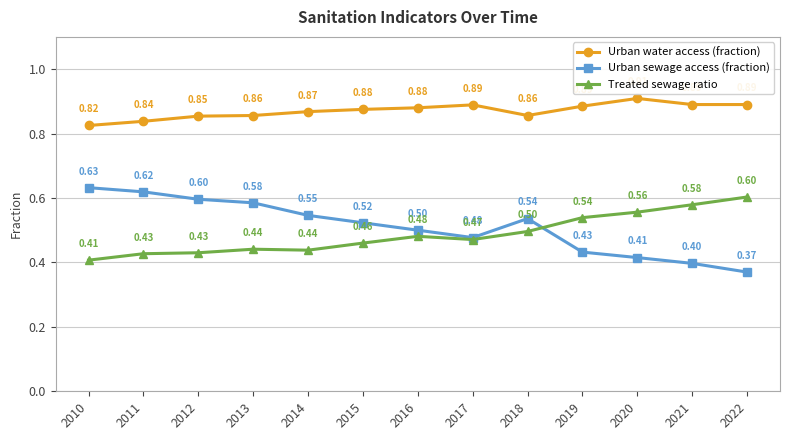

At how many categories does at least one series exceed 0?

13